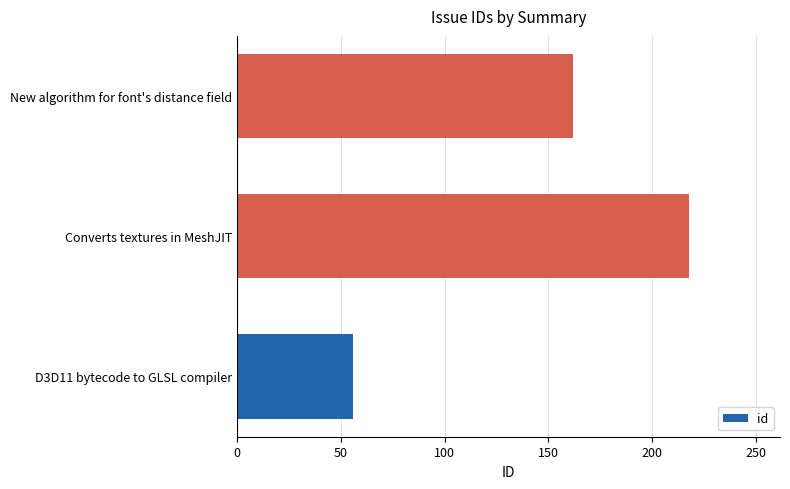

The chart shows a value of 56 at D3D11 bytecode to GLSL compiler. True or false?

True